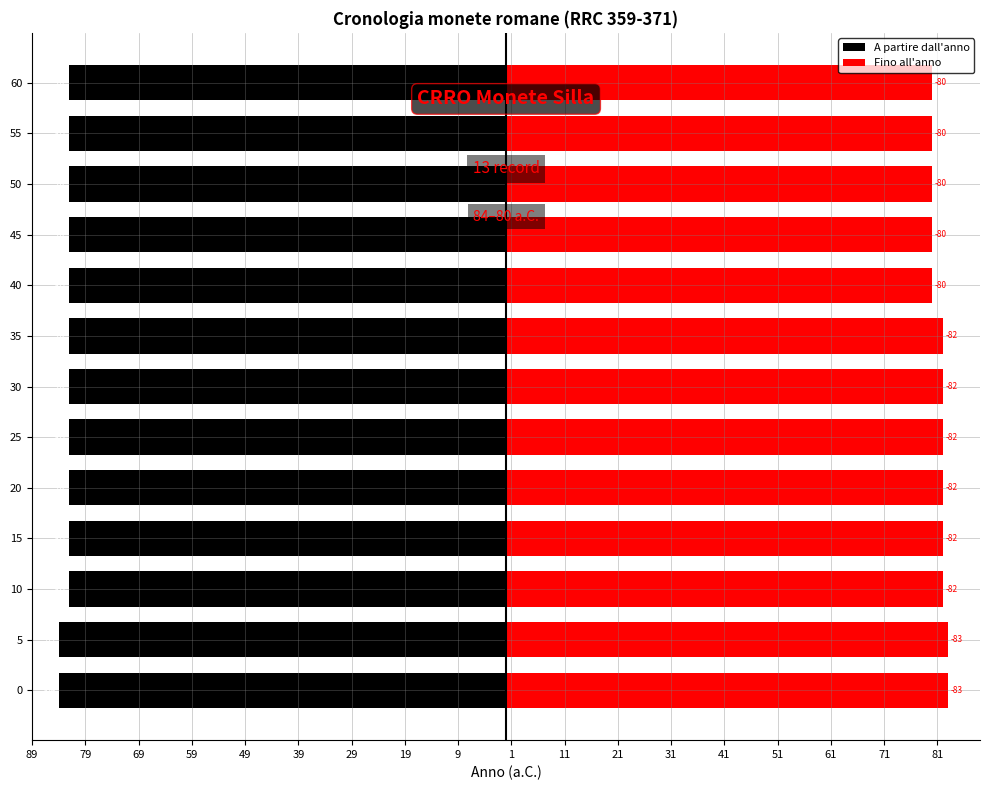

How many values in the Fino all'anno series exceed 82?

2